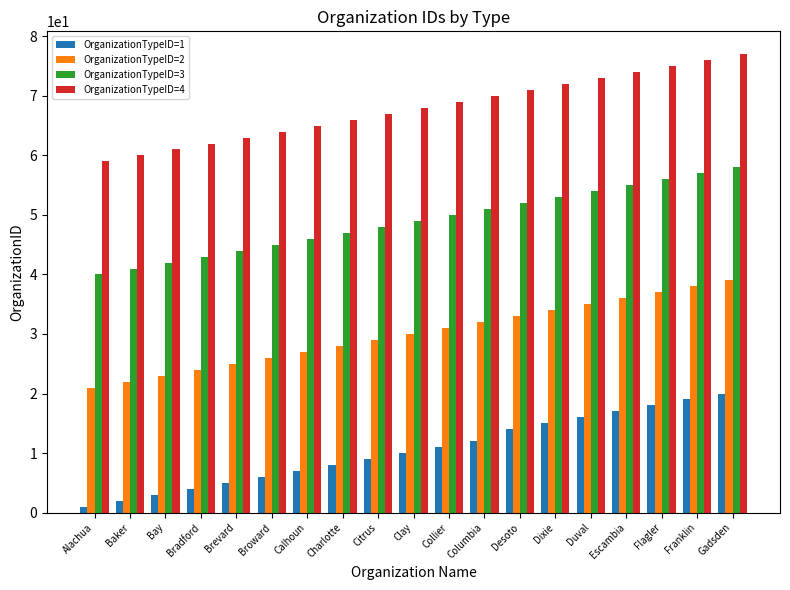

List the series in order of their peak value, highest first.

OrganizationTypeID=4, OrganizationTypeID=3, OrganizationTypeID=2, OrganizationTypeID=1